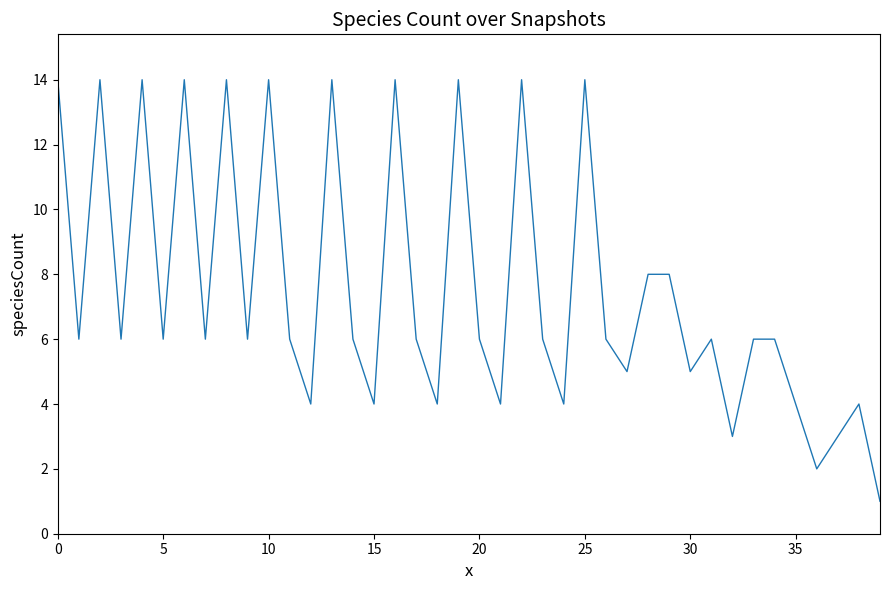

What is the maximum value shown in the chart?

14